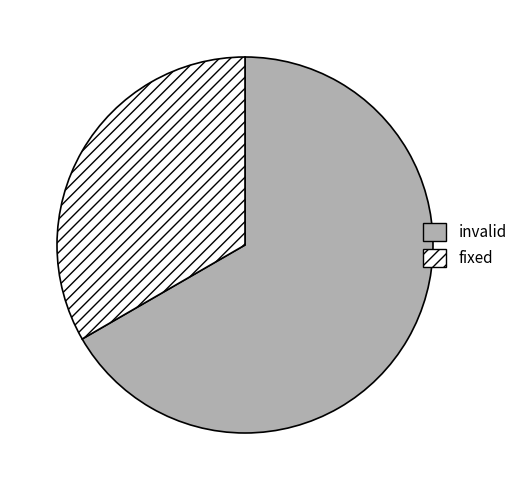

Between invalid and fixed, which is larger?

invalid